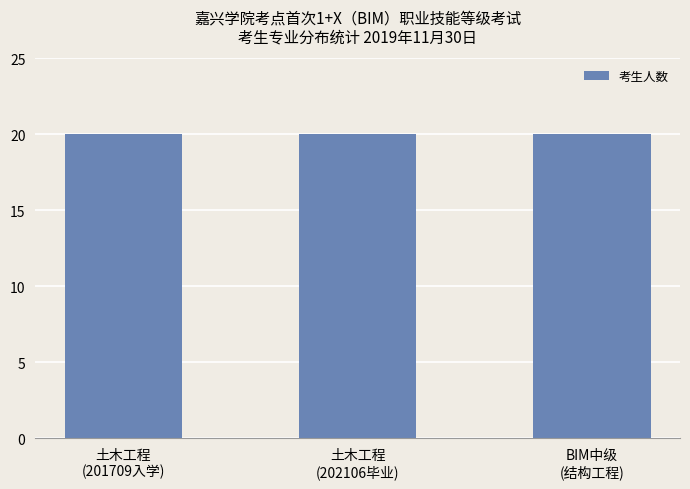

Does the chart contain stacked bars?

No